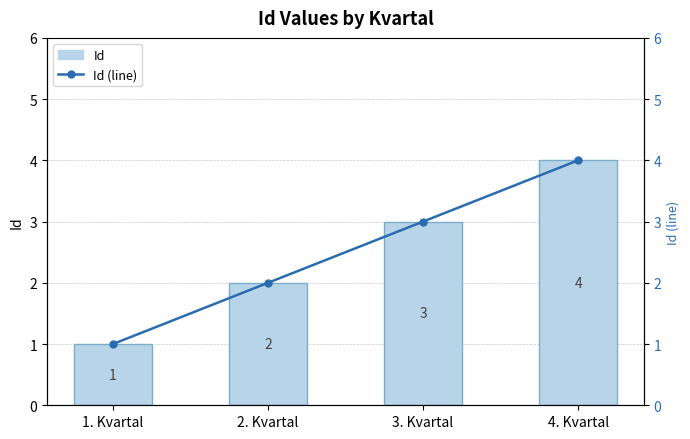

The value of Id at 2. Kvartal is 3. True or false?

False